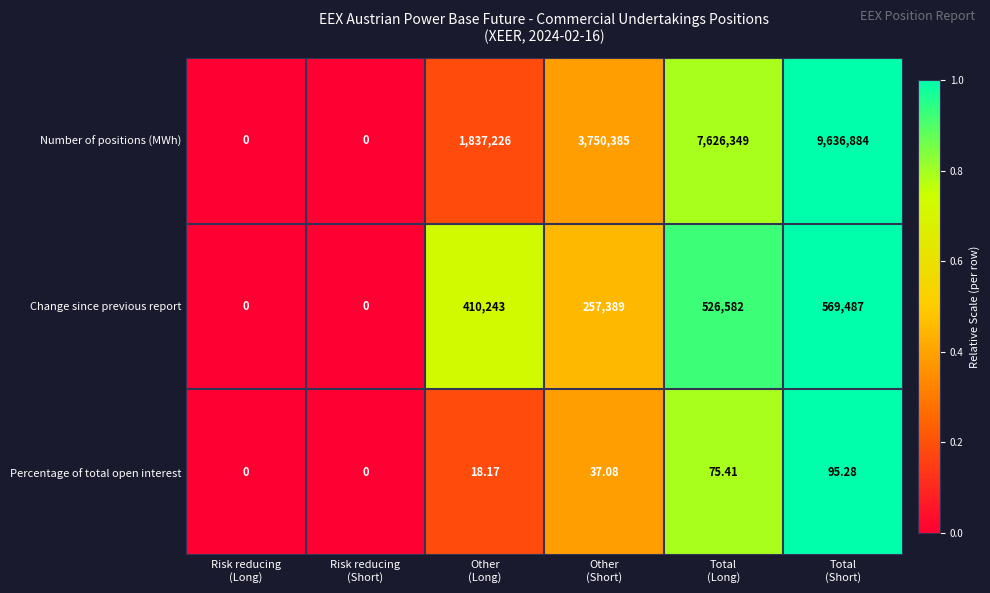

At Total
(Short), list the series in order from largest to smallest.

Number of positions (MWh), Change since previous report, Percentage of total open interest